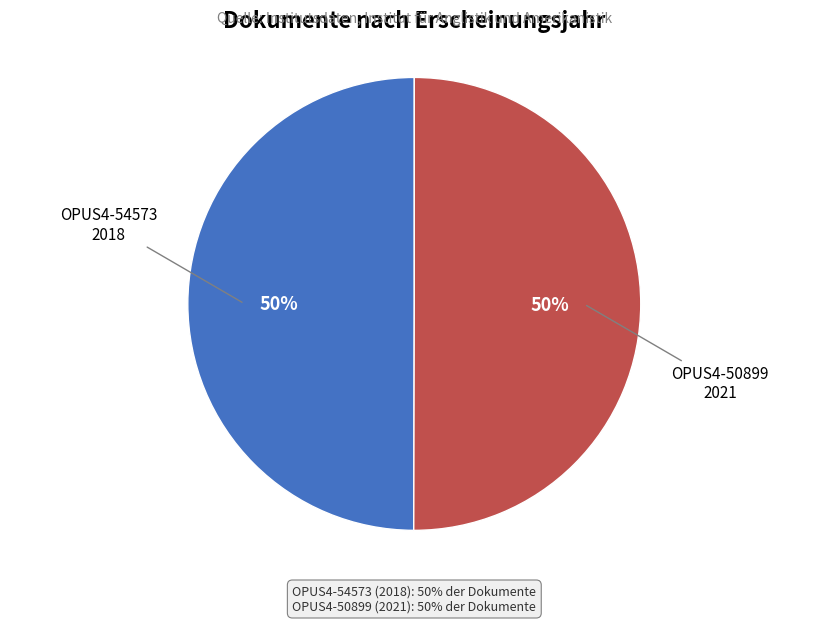

Do OPUS4-54573 and OPUS4-50899 together represent more than half of the pie?

Yes